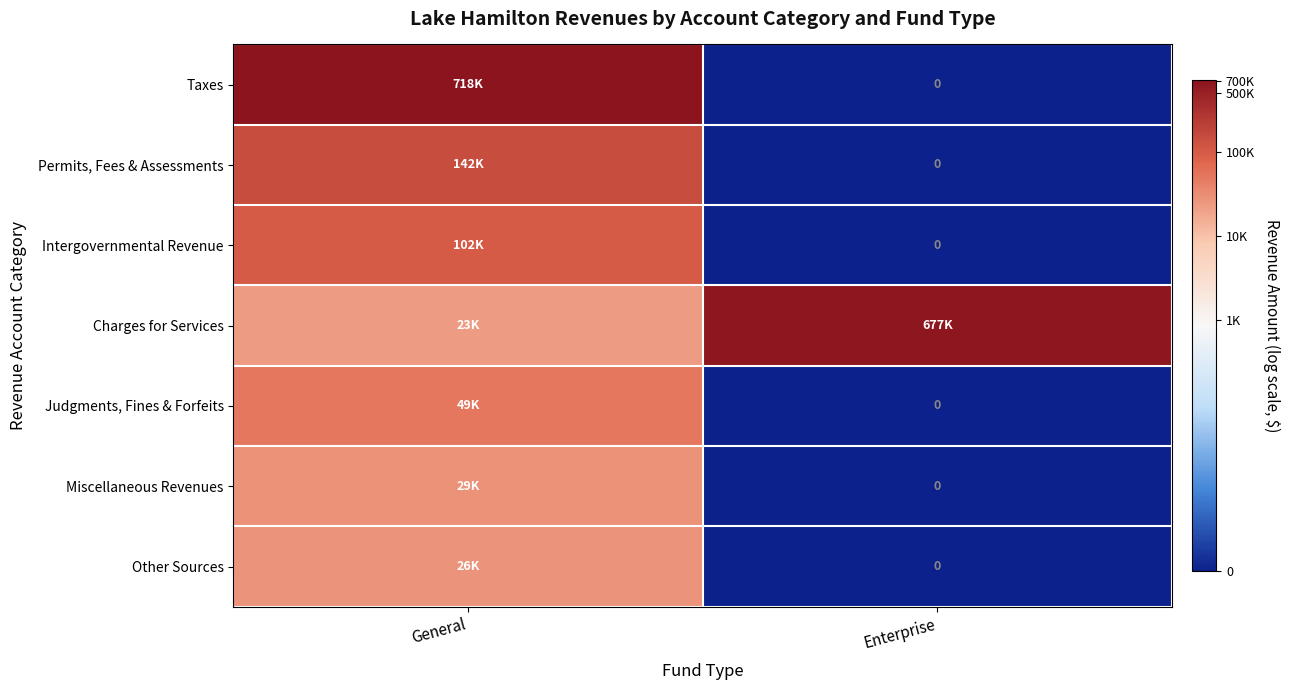

How many values in Other Sources are above zero?

1